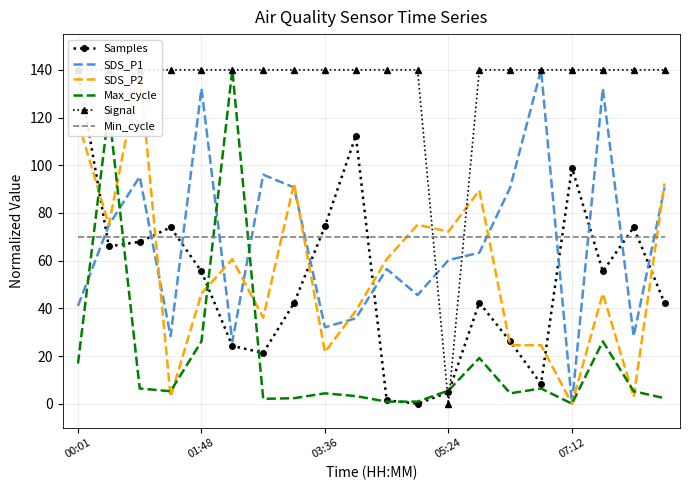

True or false: SDS_P1 and Min_cycle cross at least once.

True